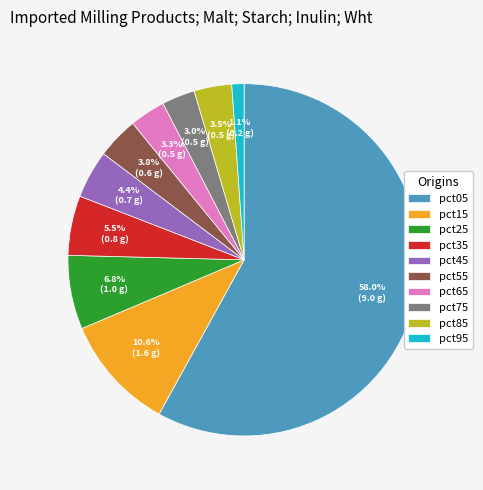

To the nearest percent, what is the combined percentage of pct35 and pct55?

9%